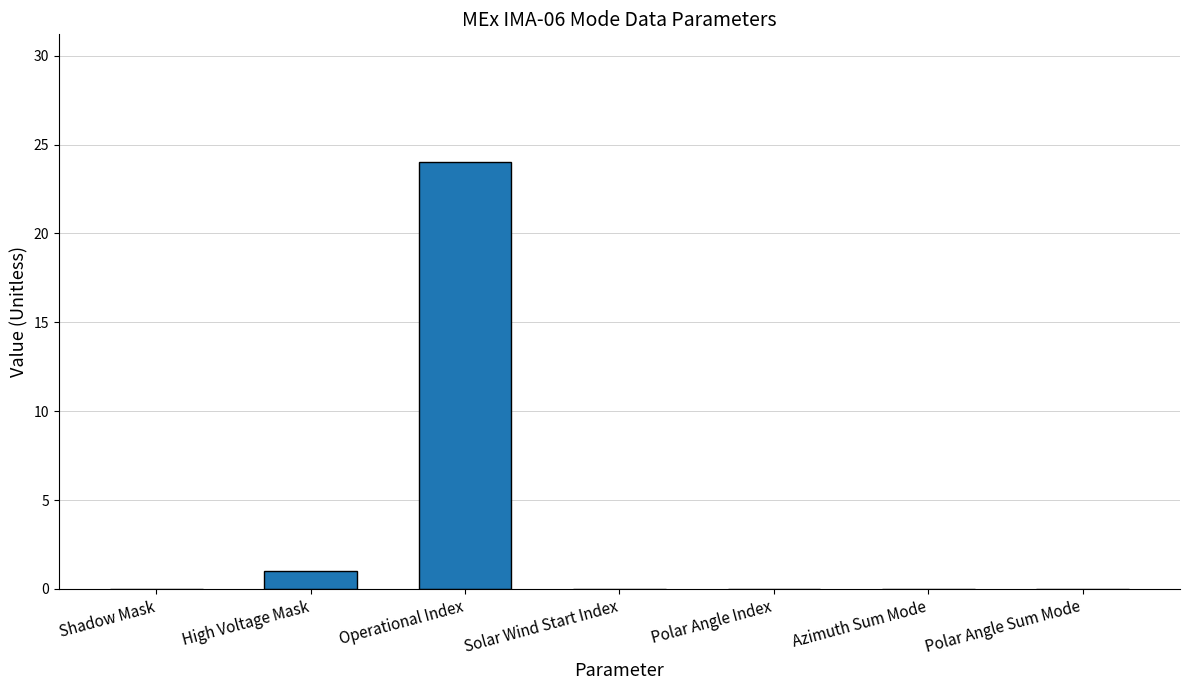

What is the difference between the values at Polar Angle Index and High Voltage Mask?

1